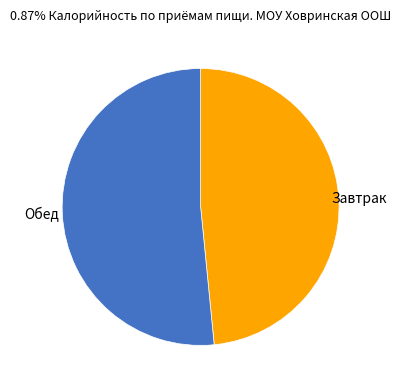

Do Обед and Завтрак together represent more than half of the pie?

Yes